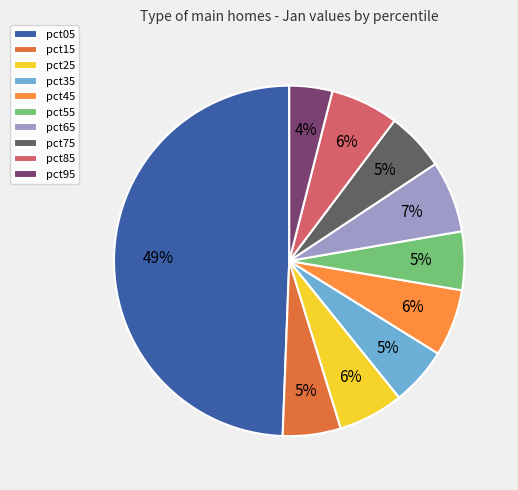

Is it true that pct45 is 1% of the pie?

False